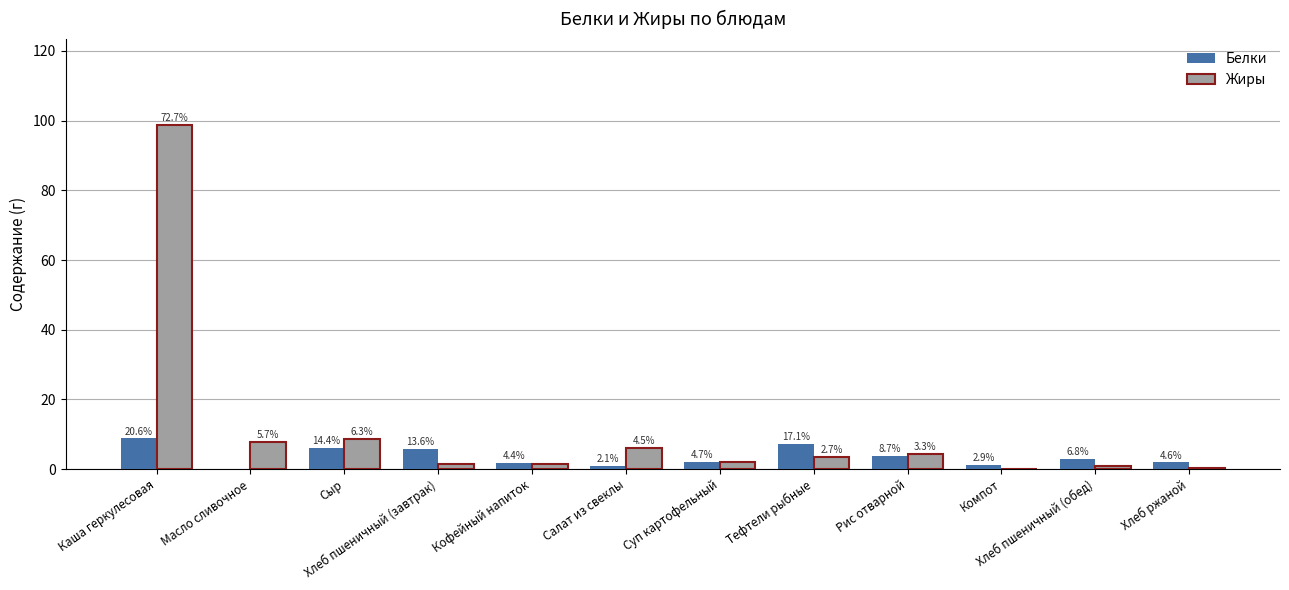

Does the chart contain stacked bars?

No